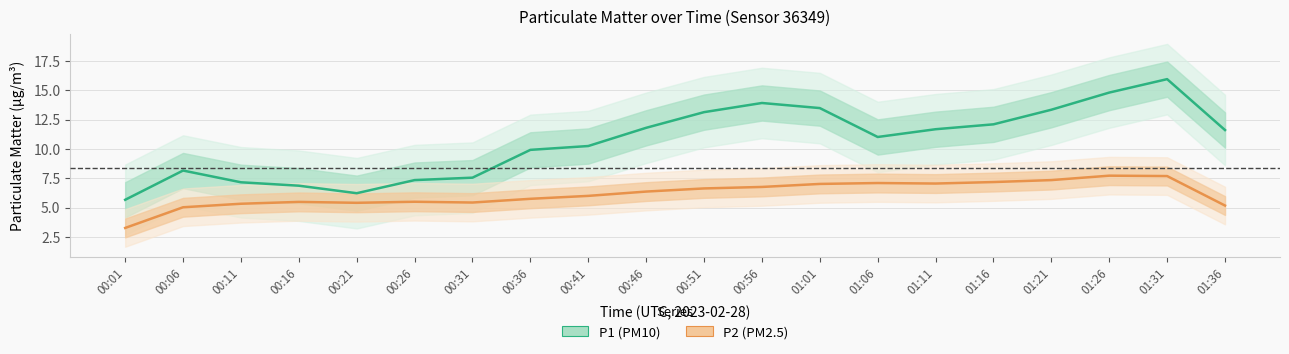

True or false: P1 (PM10) has a value of 11.7 at 01:11.

True